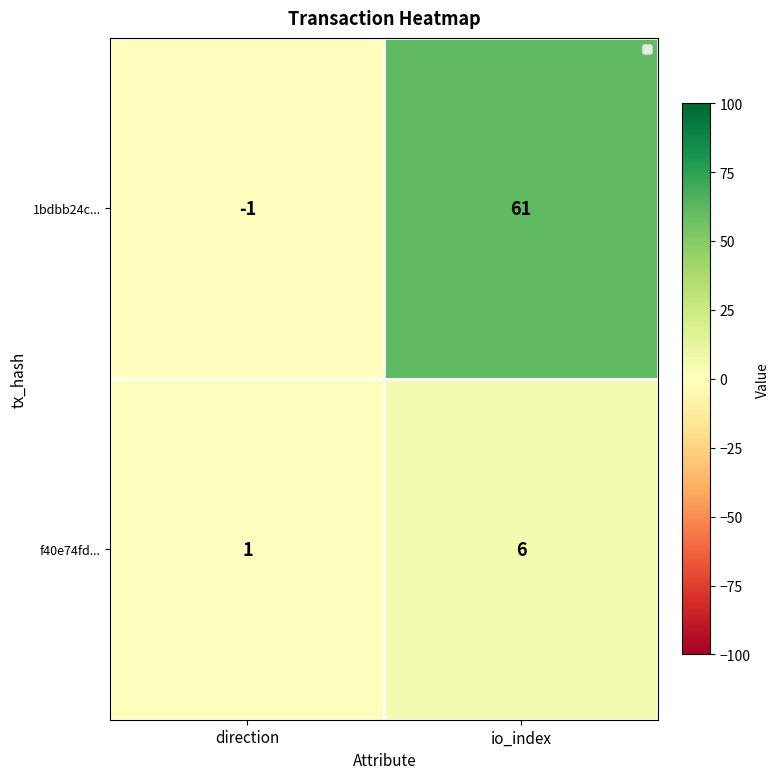

What is the maximum value shown in the chart?

61